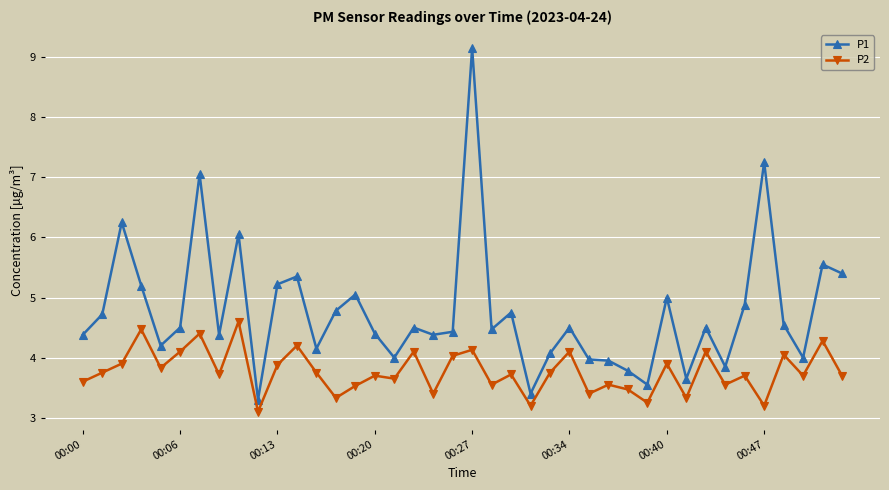

True or false: P1 has more than 2 points higher than both neighbors.

True